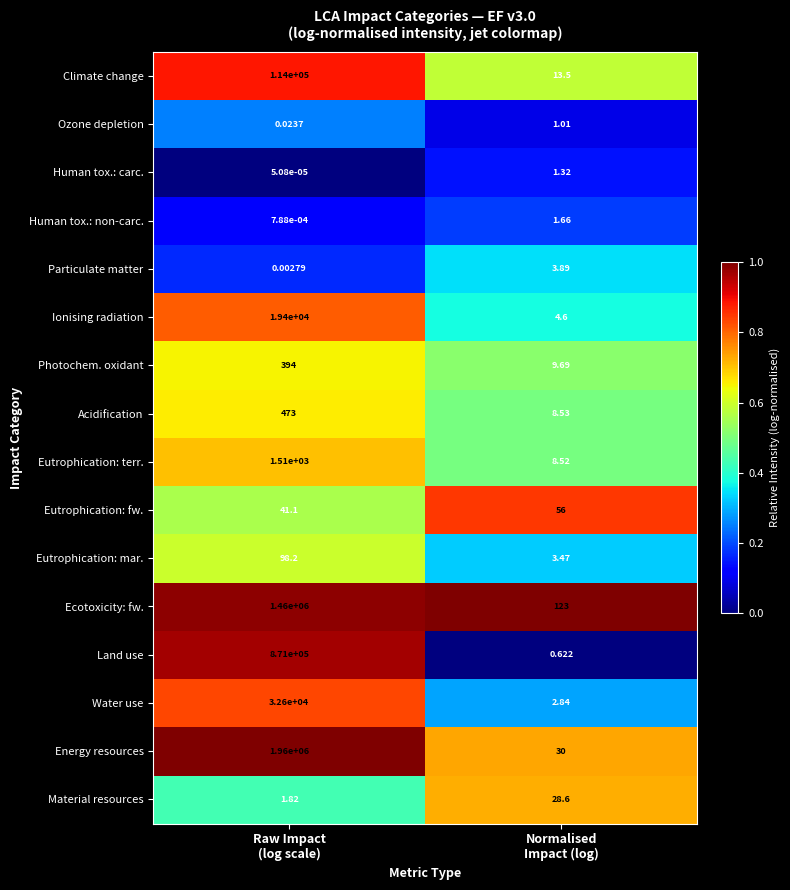

Which series has the widest spread of values?

Energy resources